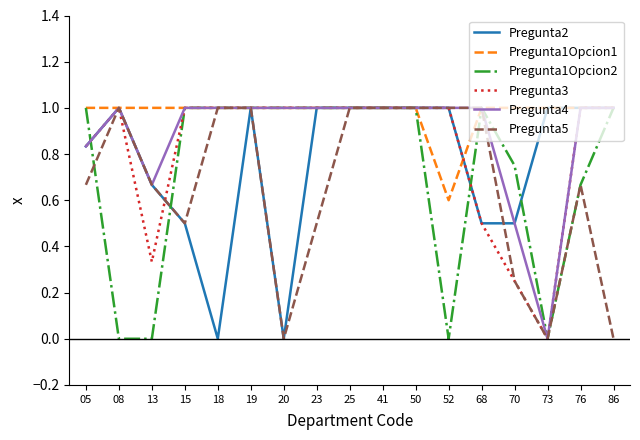

Where is the first local maximum for Pregunta3?

08